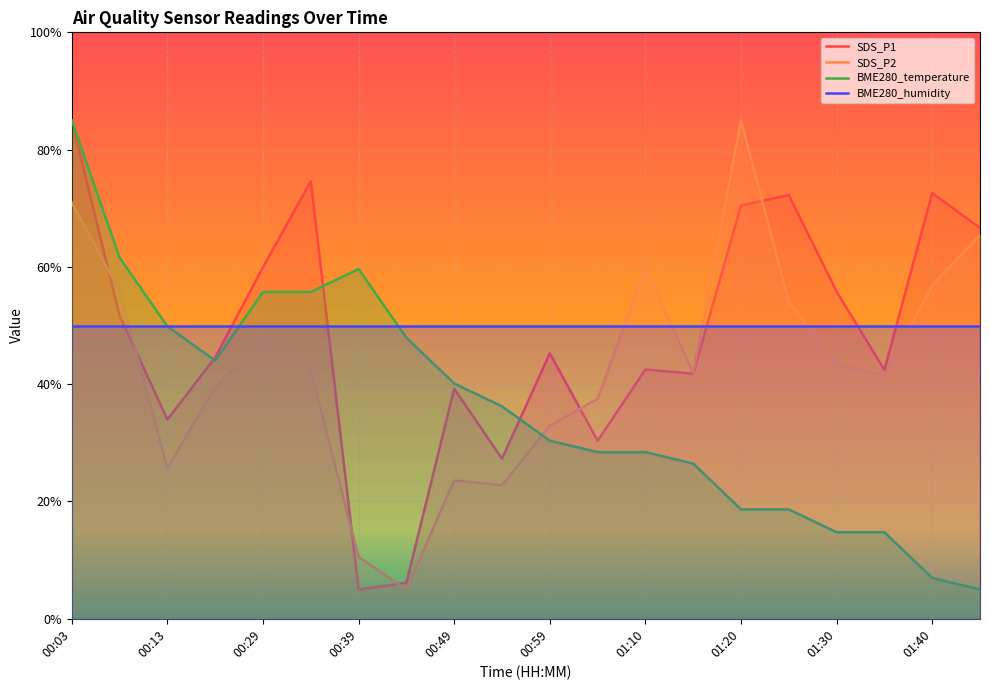

What position from the right is 01:40?

2